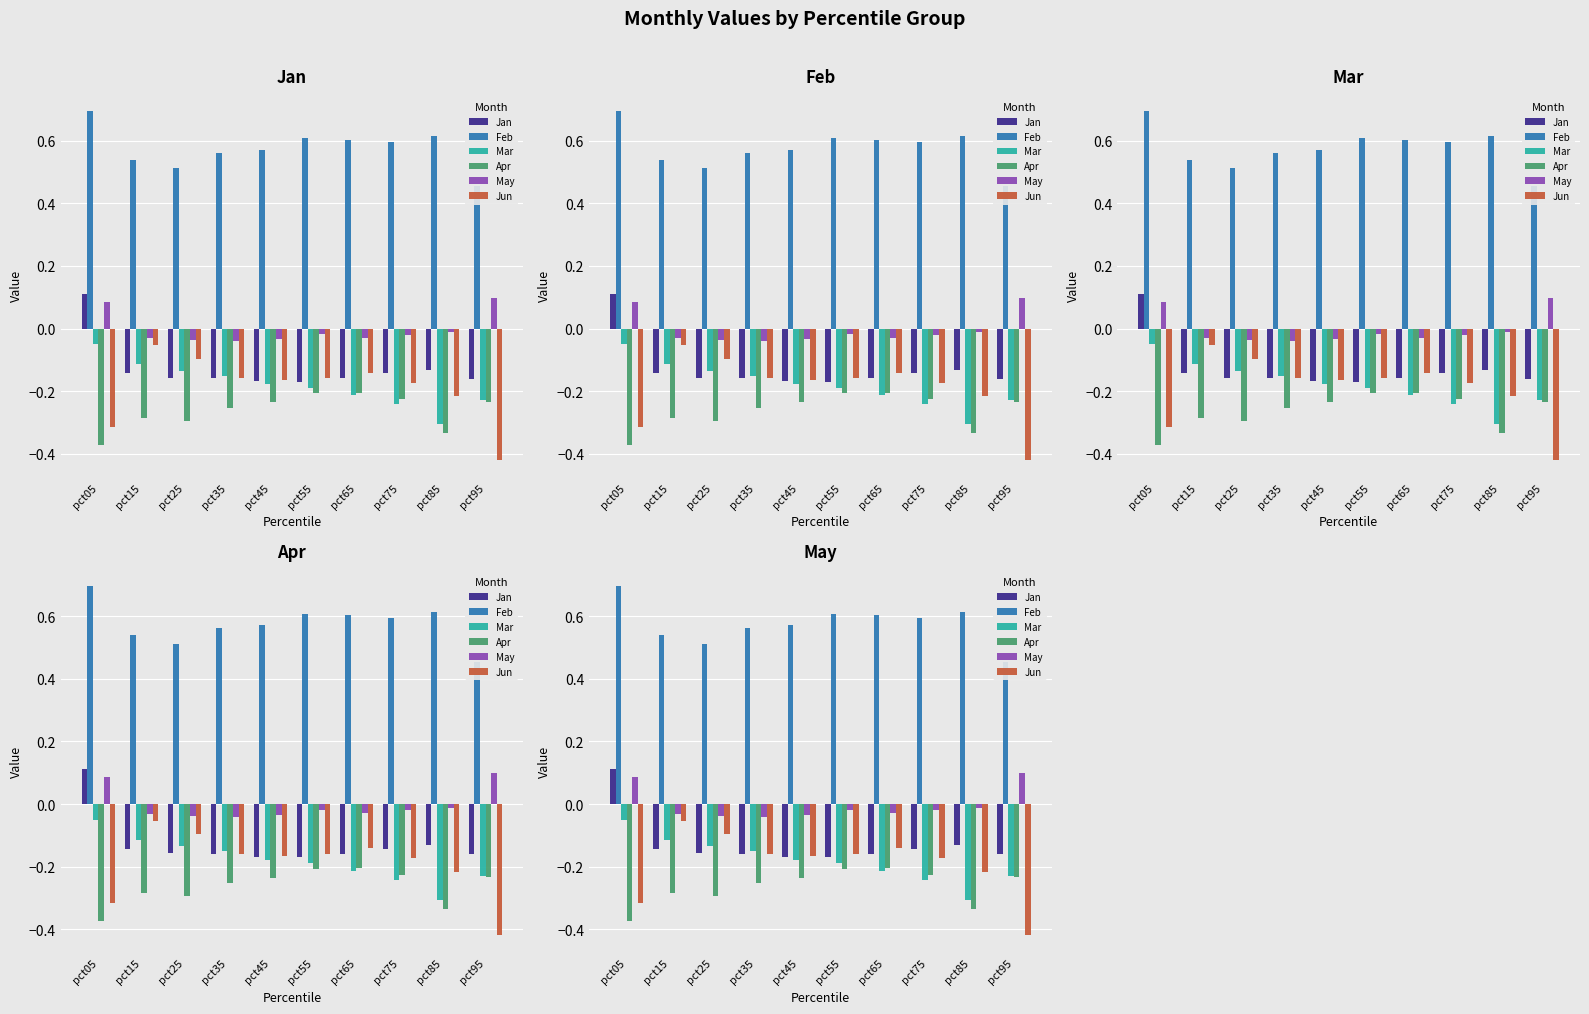

True or false: Apr has a value of -0.4 at pct35.

False